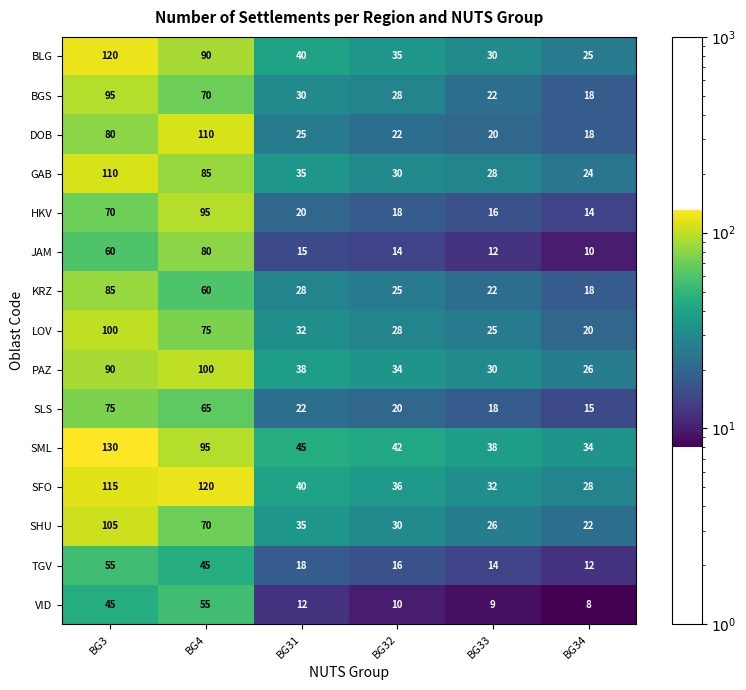

What is the smallest value displayed?

8